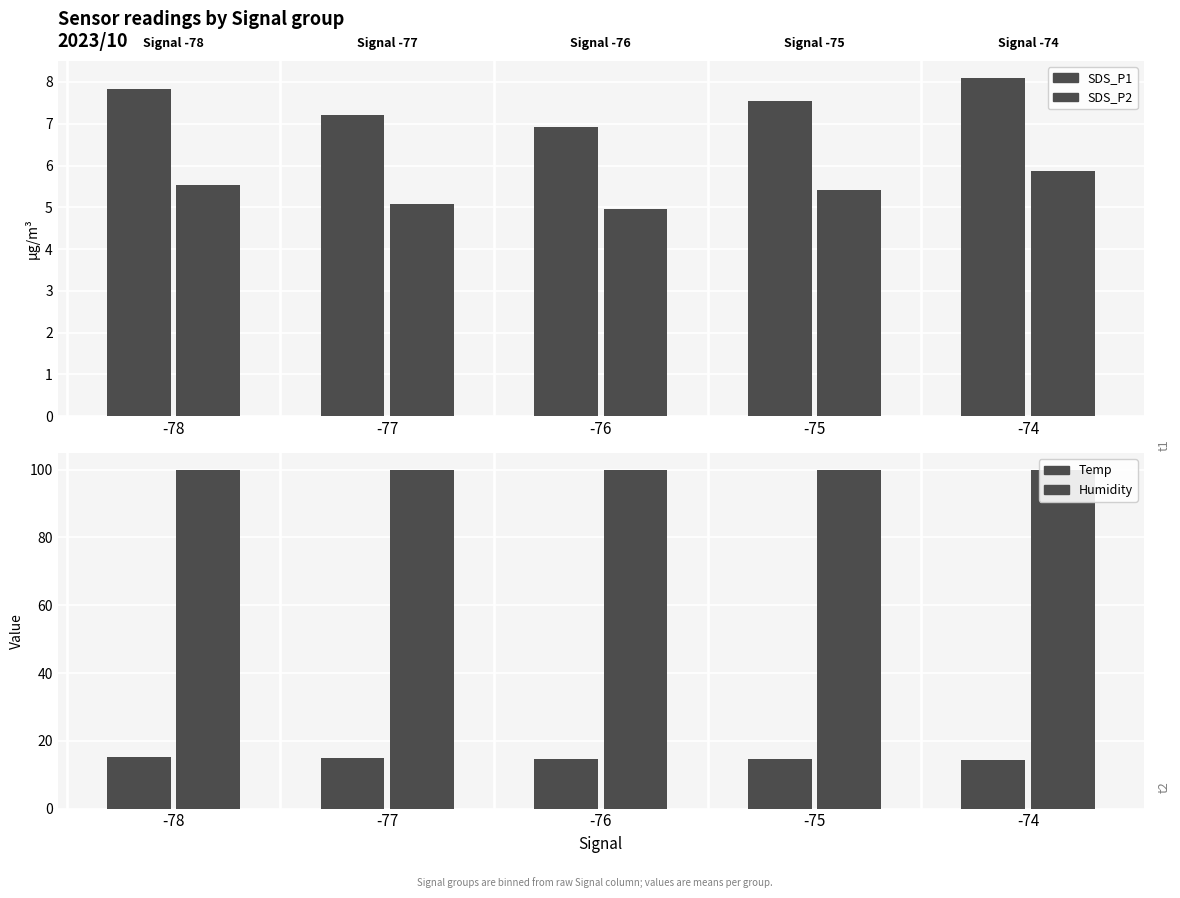

The value of Humidity at -74 is 99.9. True or false?

True